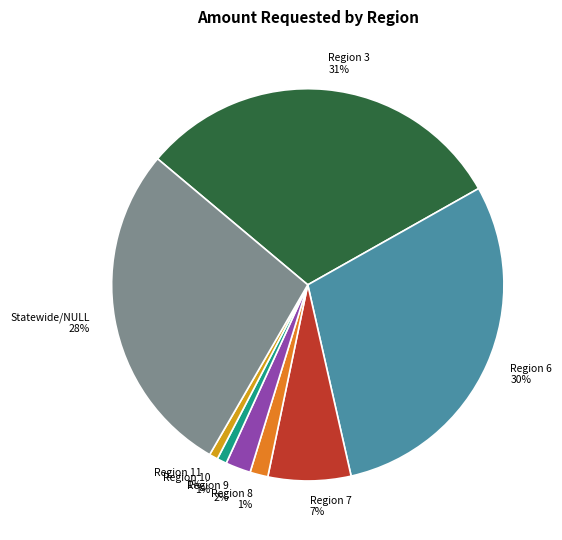

Does any single category account for the majority?

No